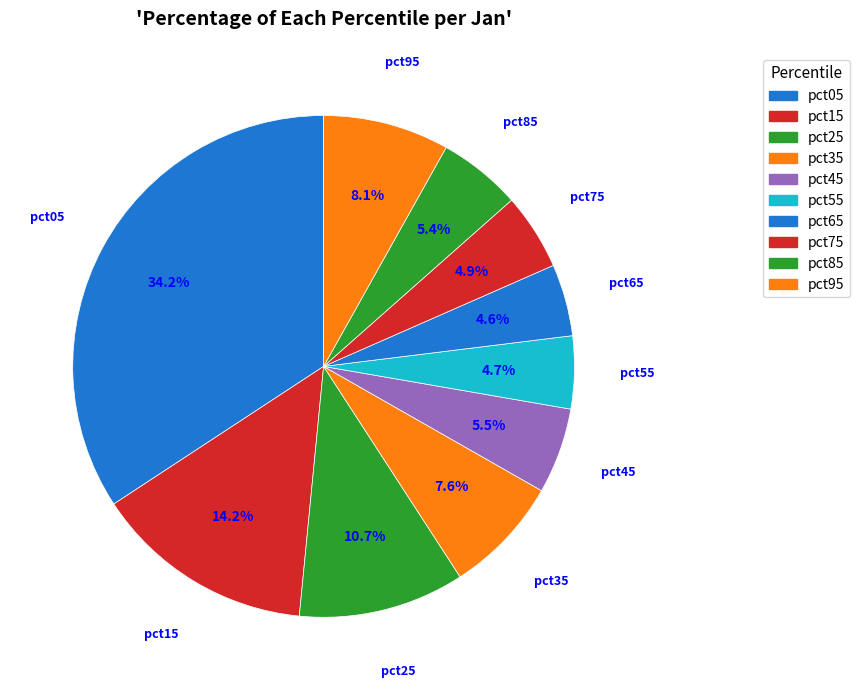

How many slices are in this pie chart?

10